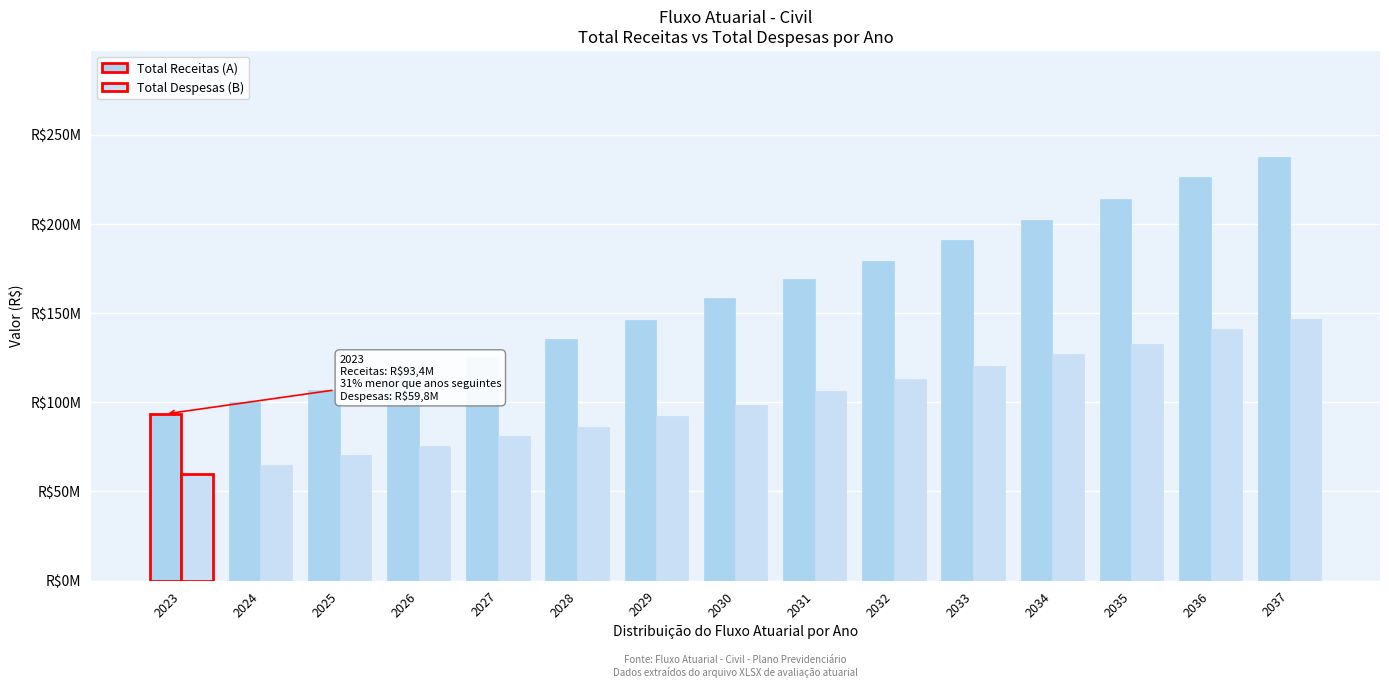

Does the chart contain stacked bars?

No